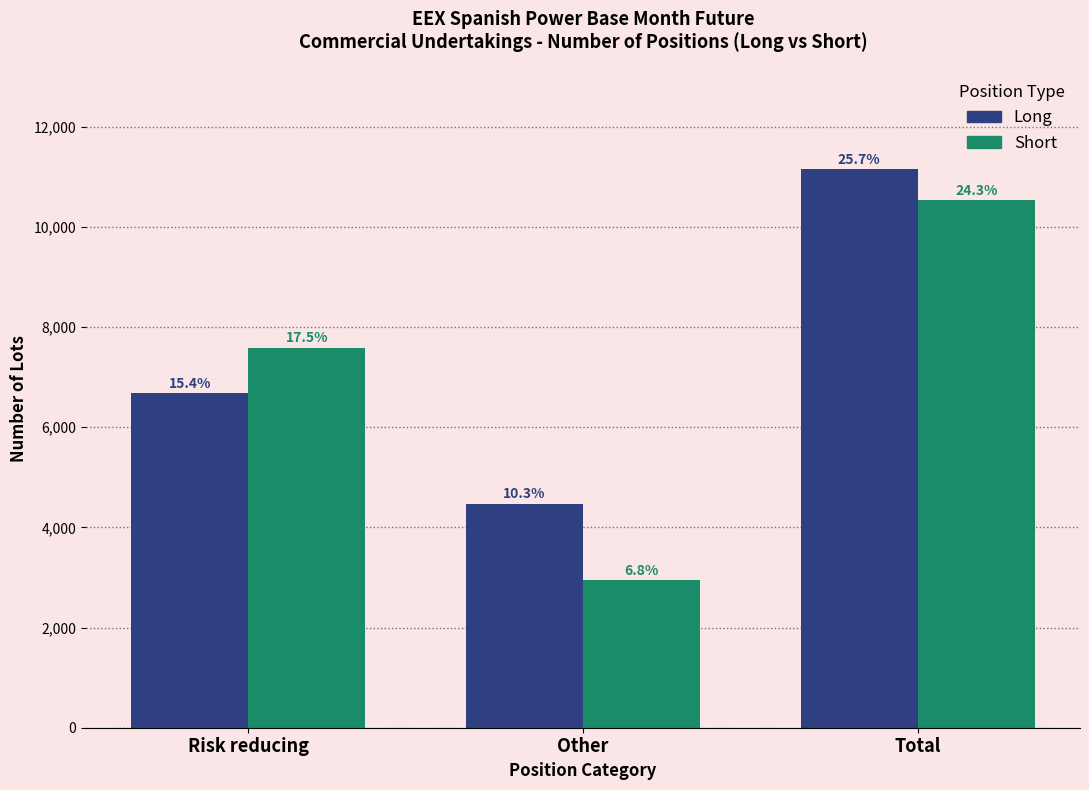

What are all the series names shown in the legend?

Long, Short